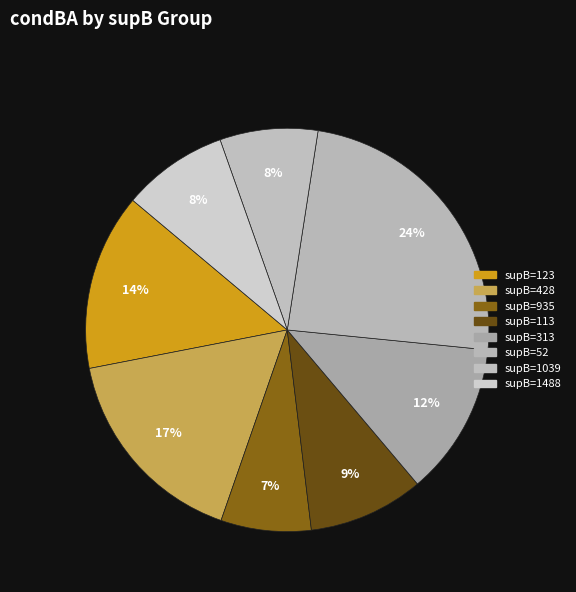

Which category has the smallest portion of the pie?

supB=935